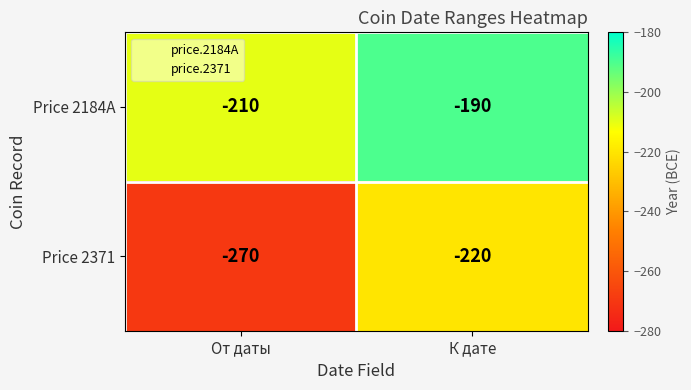

The Price 2184A series shows -92 at К дате. True or false?

False